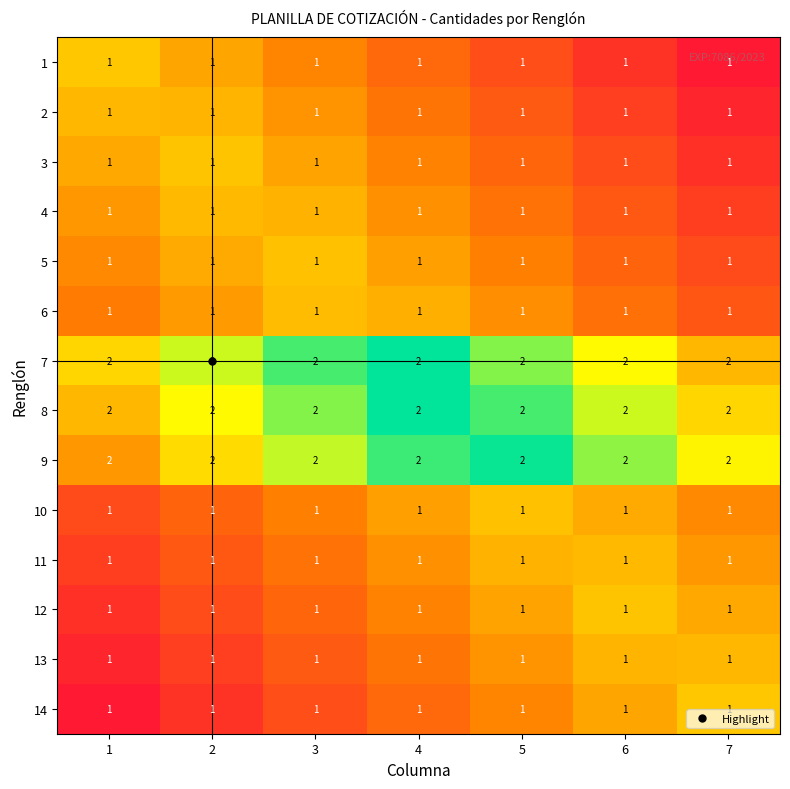

At how many categories does at least one series exceed 1?

7